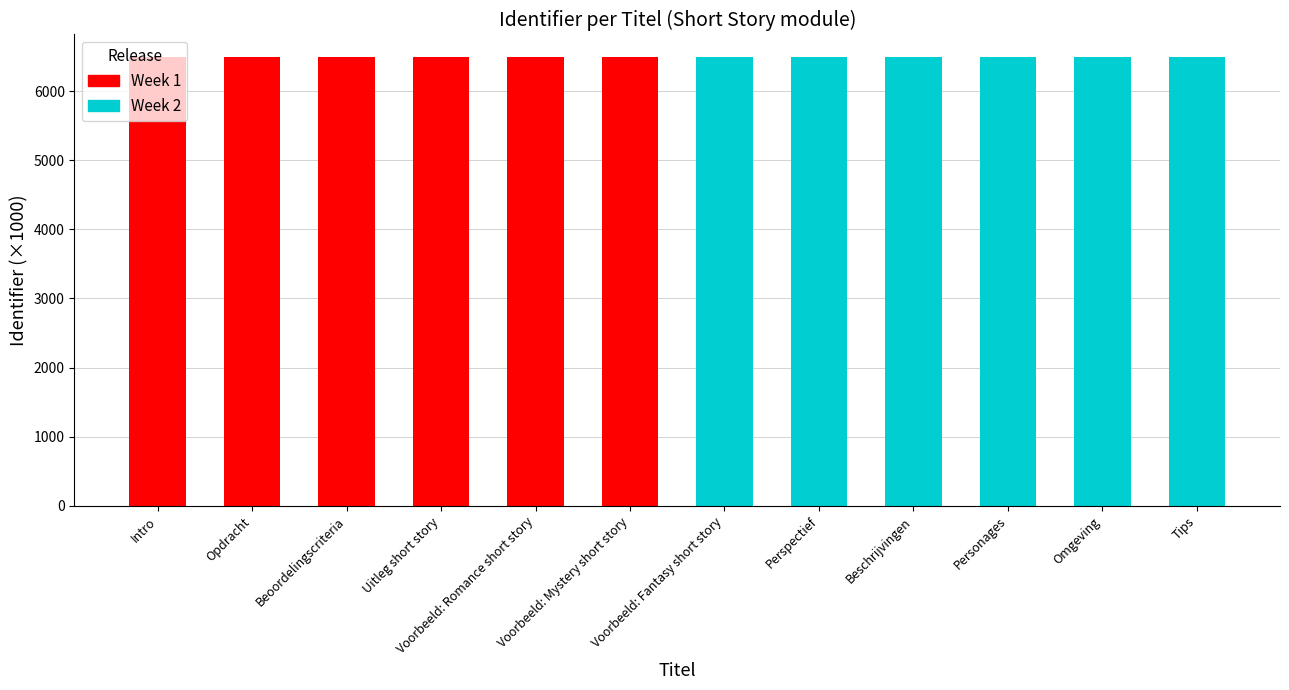

Which category has the lowest value across all series?

Intro